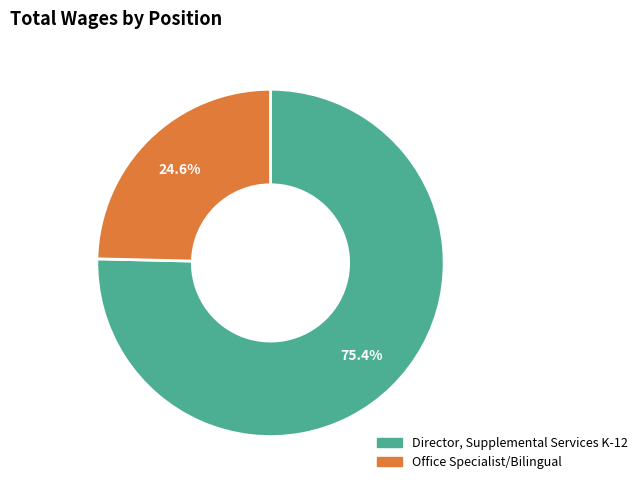

Approximately how many times larger is the value at Director, Supplemental Services K-12 compared to Office Specialist/Bilingual?

3.1